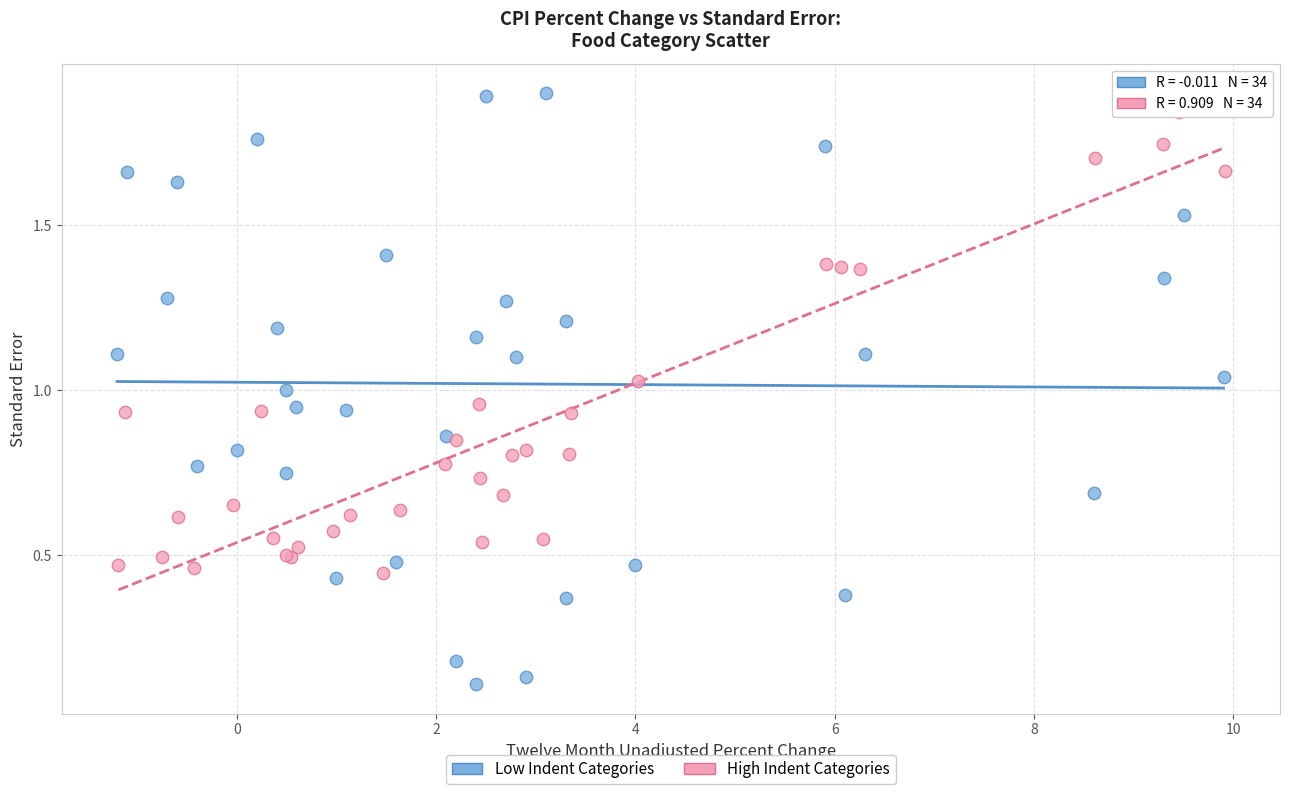

Which series has the largest Y range (max minus min)?

Low Indent Categories